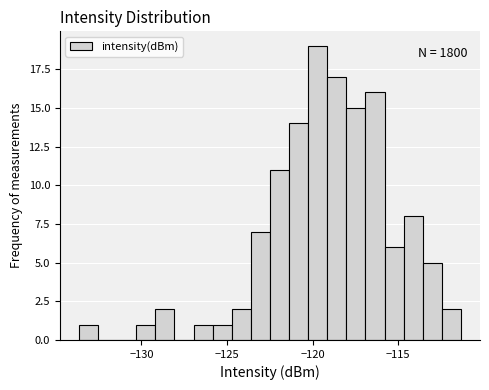

Read against the x-axis, roughly where is the centre of the tallest bar?

-119.5